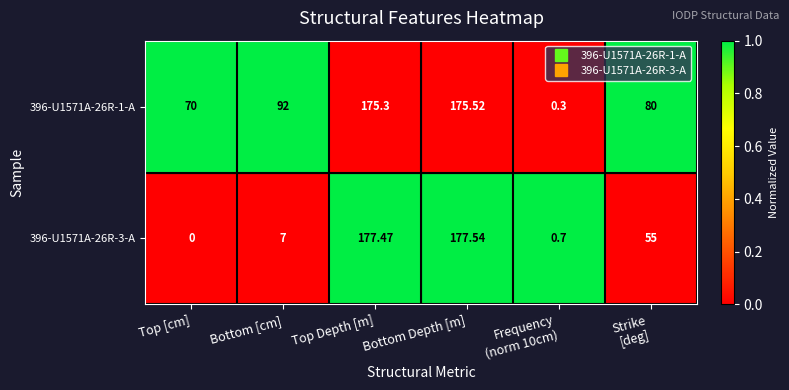

Which category has the highest value across all series?

Bottom Depth [m]